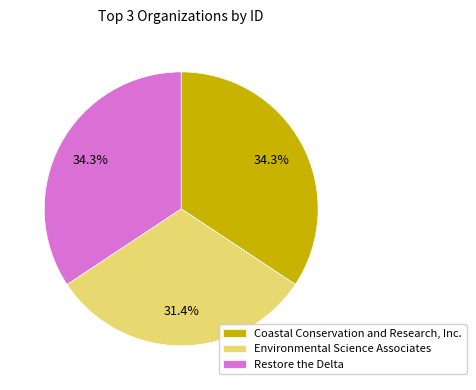

What is the total percentage of Environmental Science Associates and Coastal Conservation and Research, Inc.?

65.7%